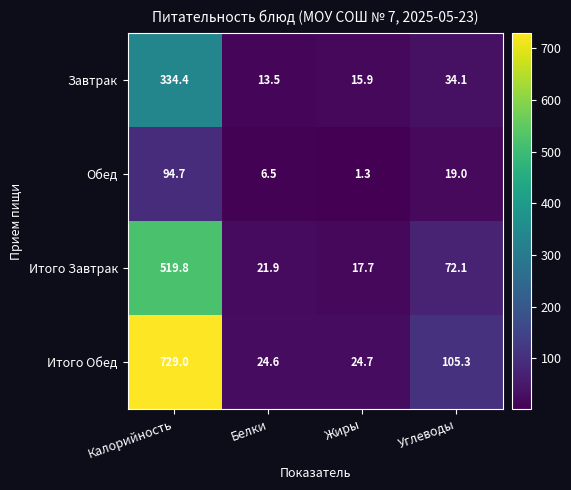

Which series changed the most between Белки and Жиры?

Обед